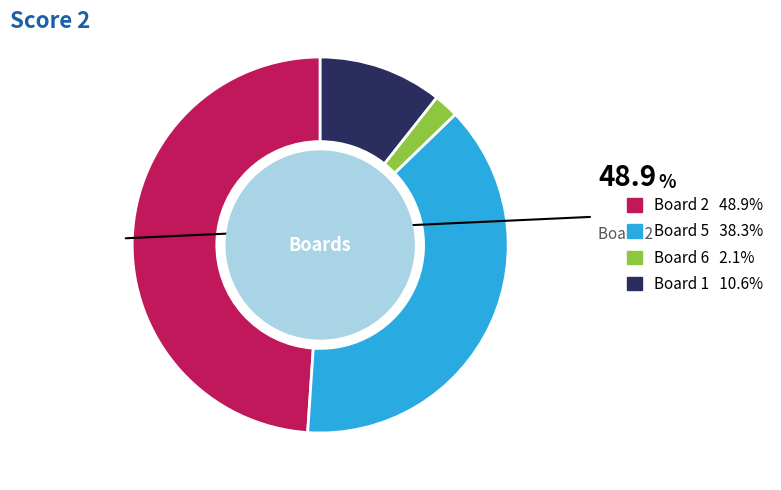

Is there any slice that represents more than half of the pie?

No